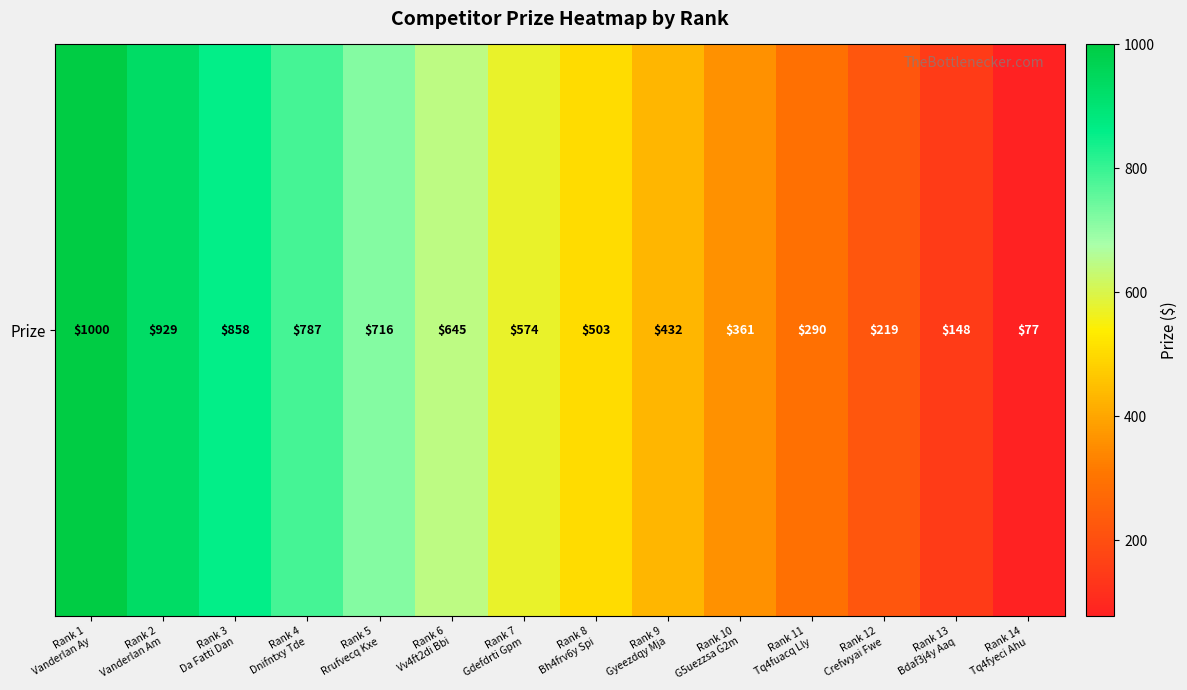

What is the difference between the values at Rank 1
Vanderlan Ay and Rank 10
G5uezzsa G2m?

639